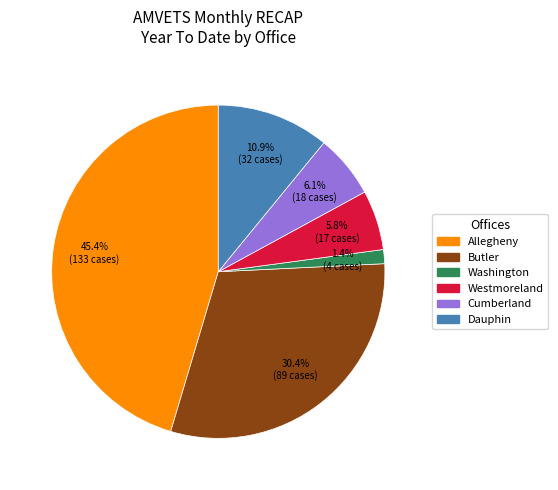

Which has a higher value, Dauphin or Cumberland?

Dauphin